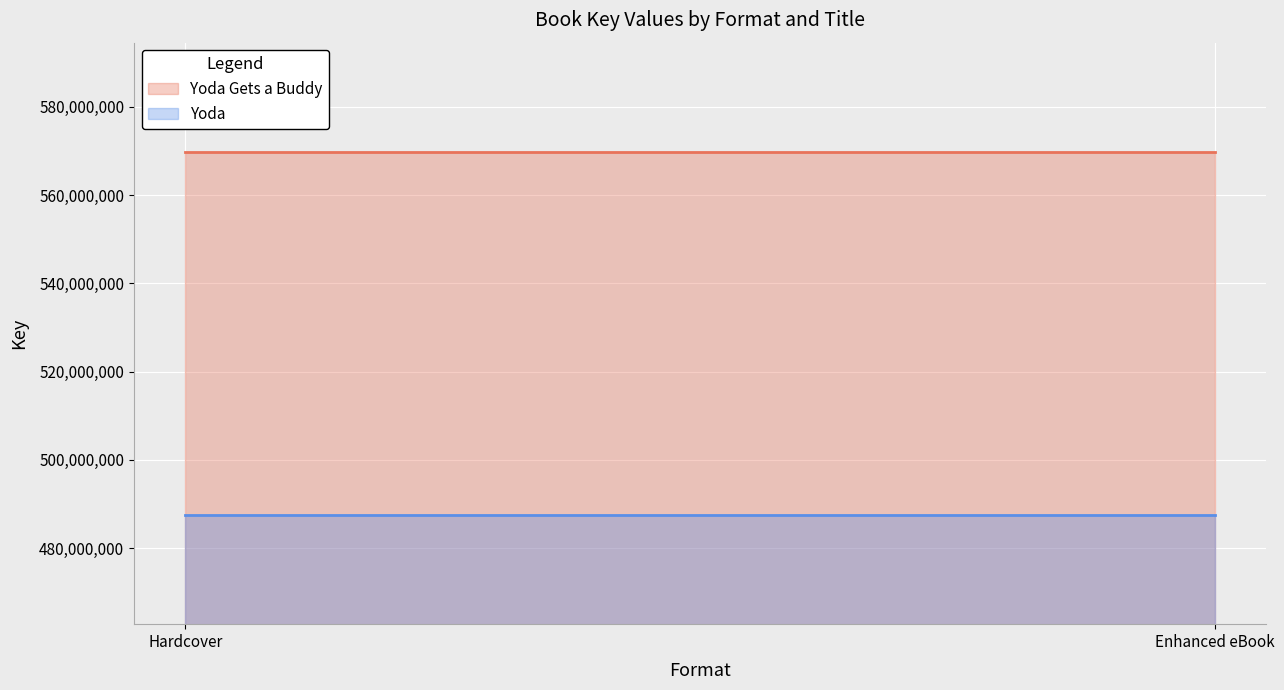

True or false: Yoda Gets a Buddy has a value of 911110038 at Enhanced eBook.

False